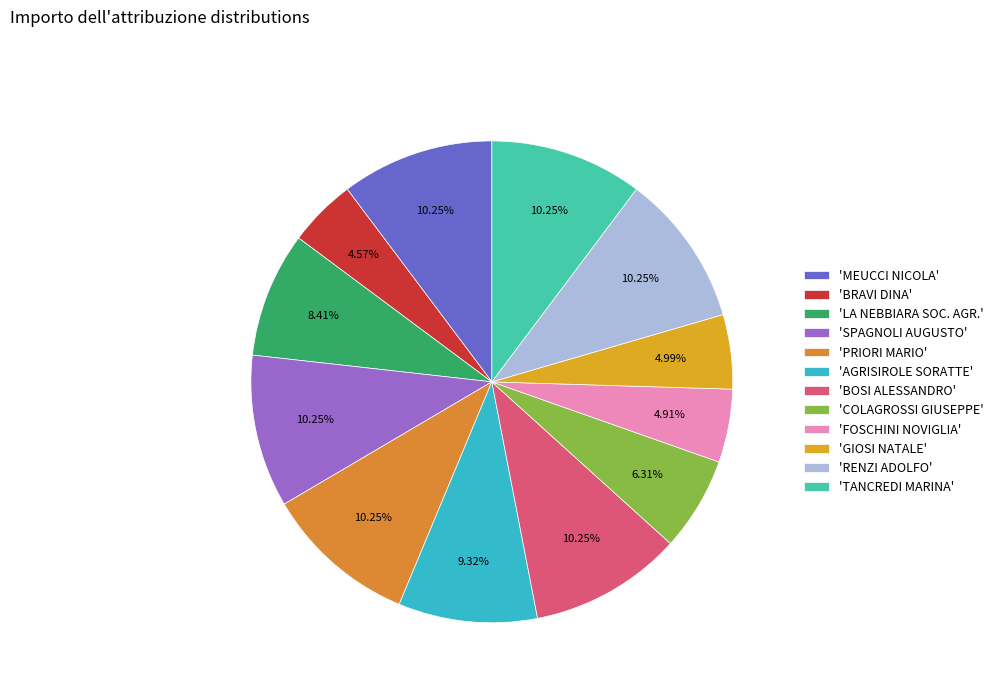

Is there a majority slice in this chart?

No